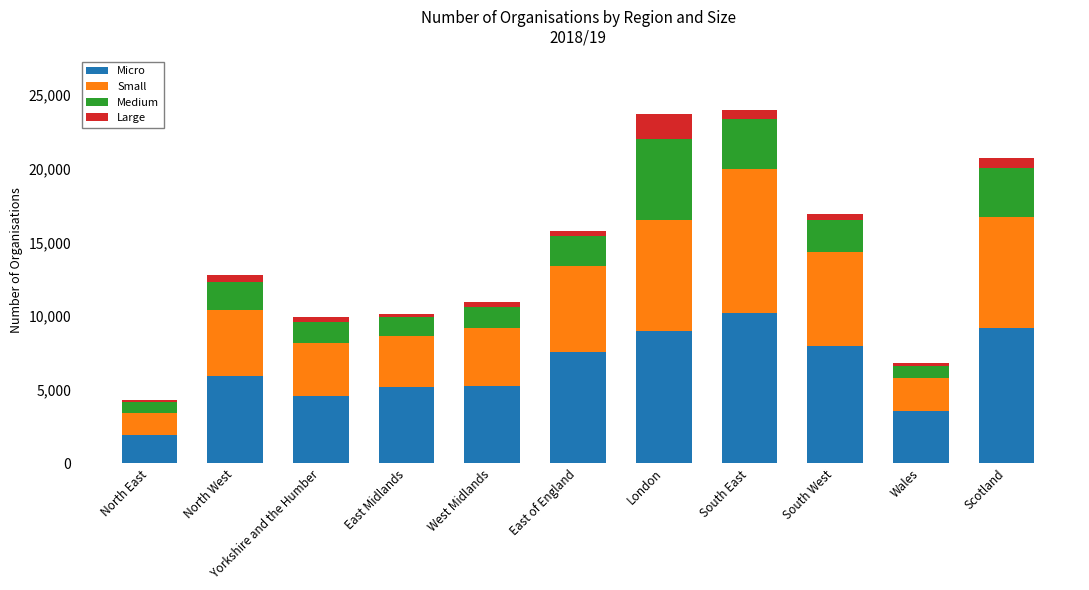

True or false: Micro has a value of 2865 at North East.

False